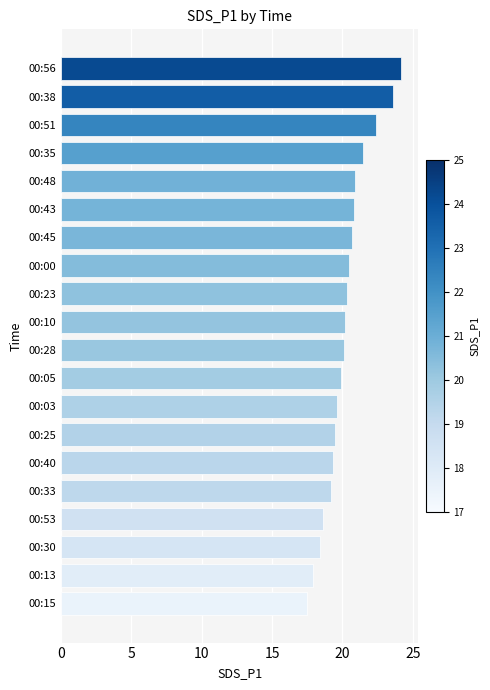

Is it true that the value at 00:10 is 20.2?

True